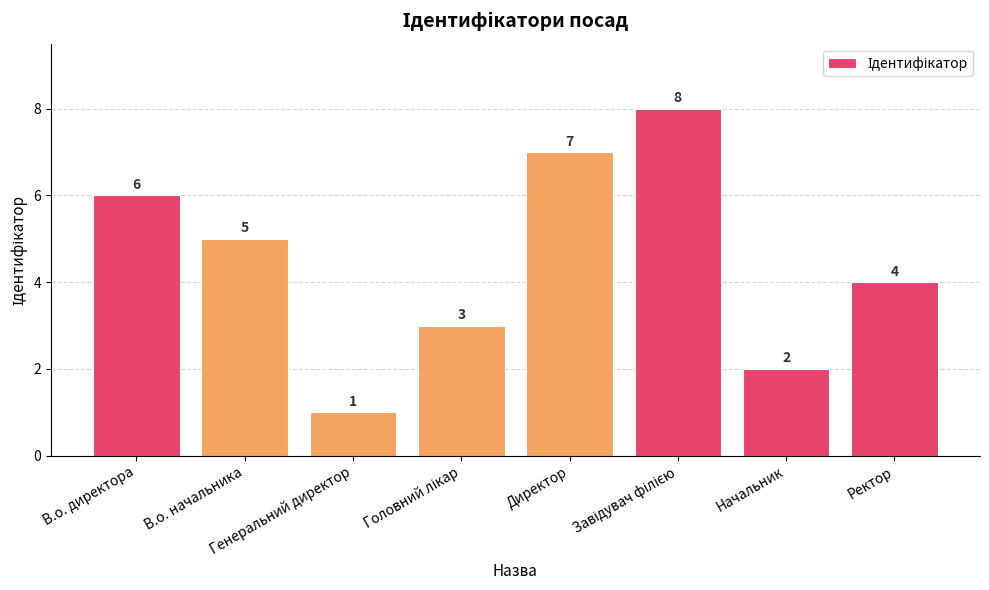

What is the greatest value displayed?

8